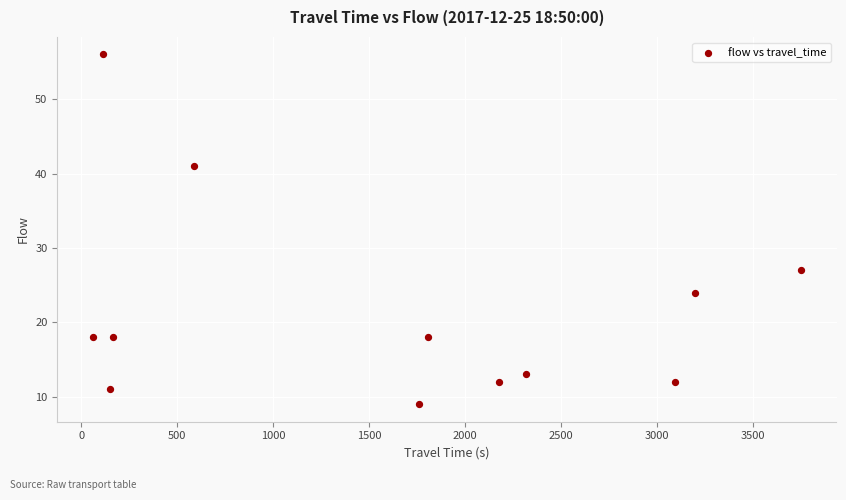

What Y value in the scatter plot is closest to 32?

27